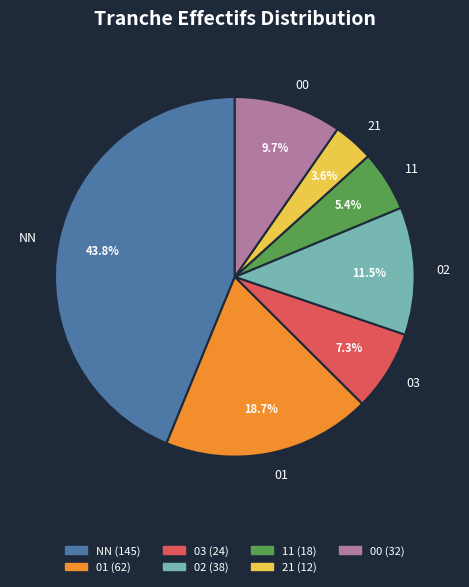

What percentage is the NN slice, to the nearest percent?

44%